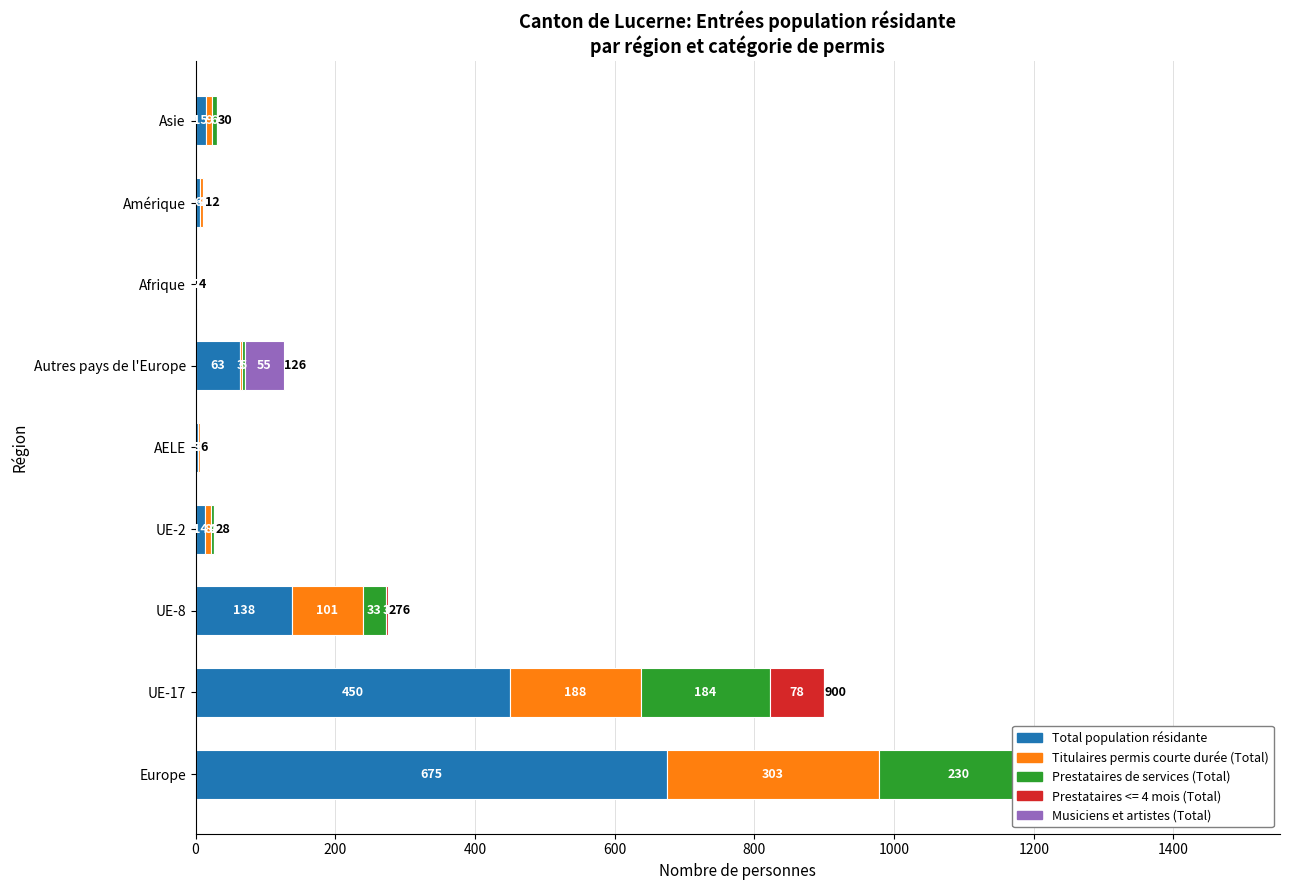

Is the value of Titulaires permis courte durée (Total) at 0 greater than the value of Total population résidante at 1600?

Yes